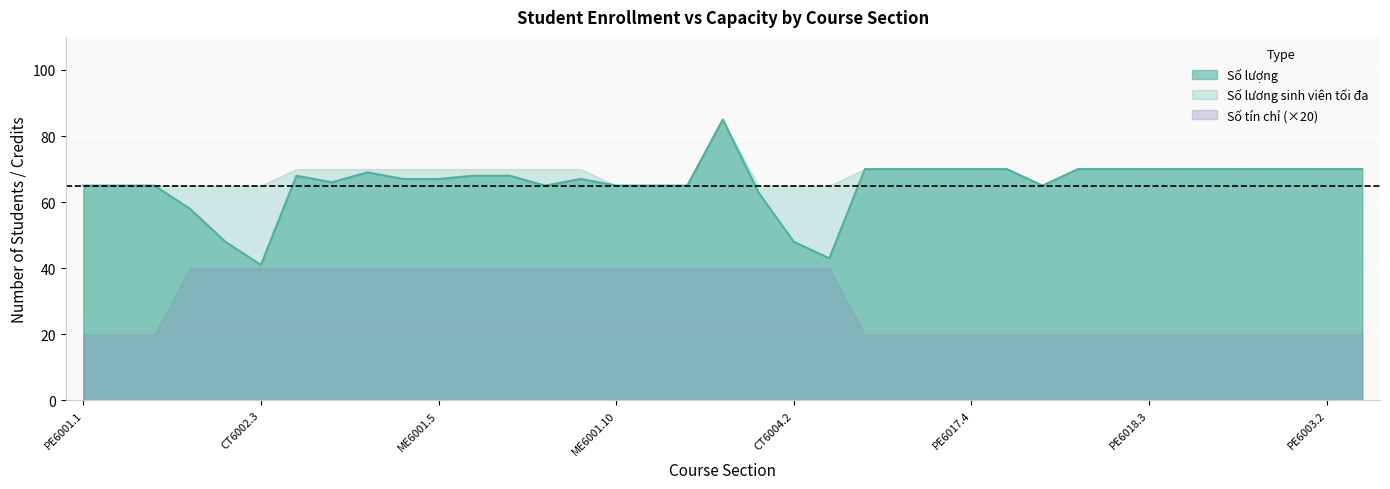

What is the label of the 1st point from the right?

PE6003.3